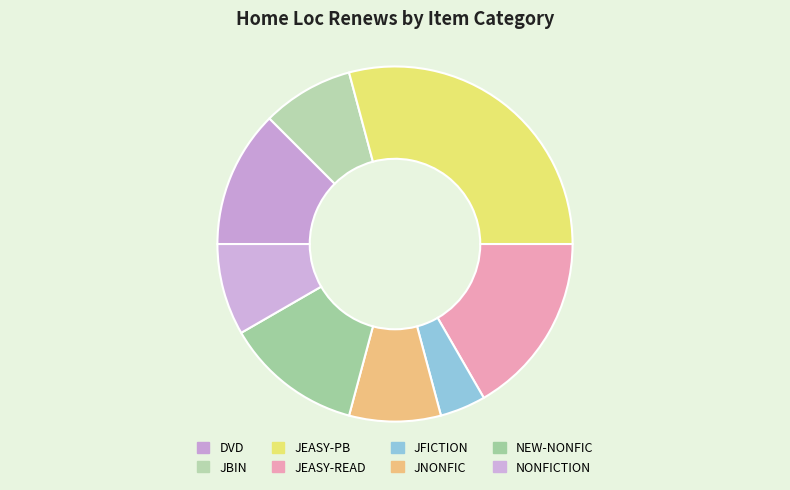

To the nearest percent, what is the combined percentage of NEW-NONFIC and JFICTION?

17%